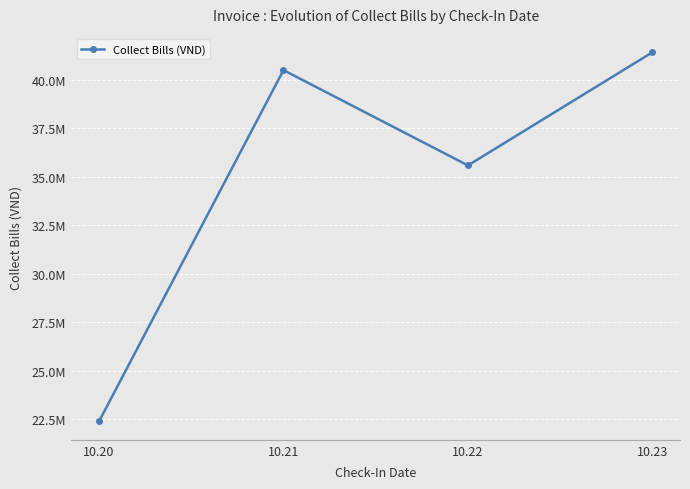

Does the chart display data point markers on the line(s)?

Yes